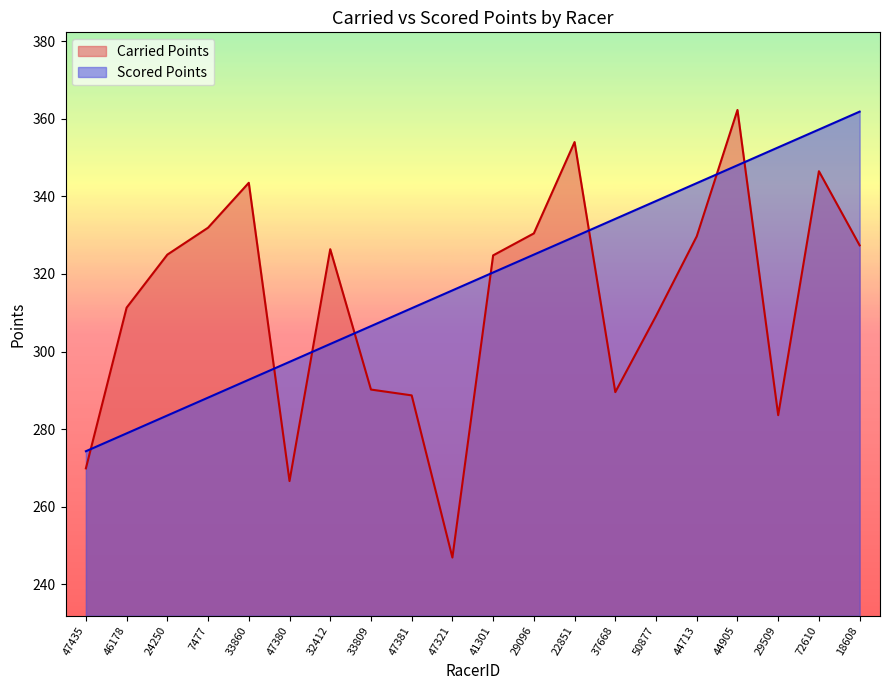

What is the label of the 1st point from the right?

18608